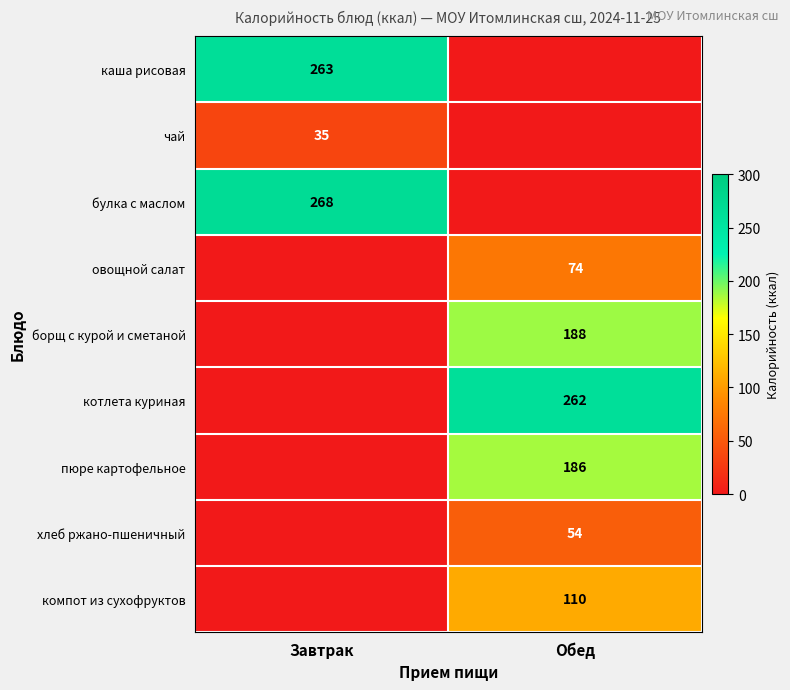

The value of чай at Завтрак is 51. True or false?

False